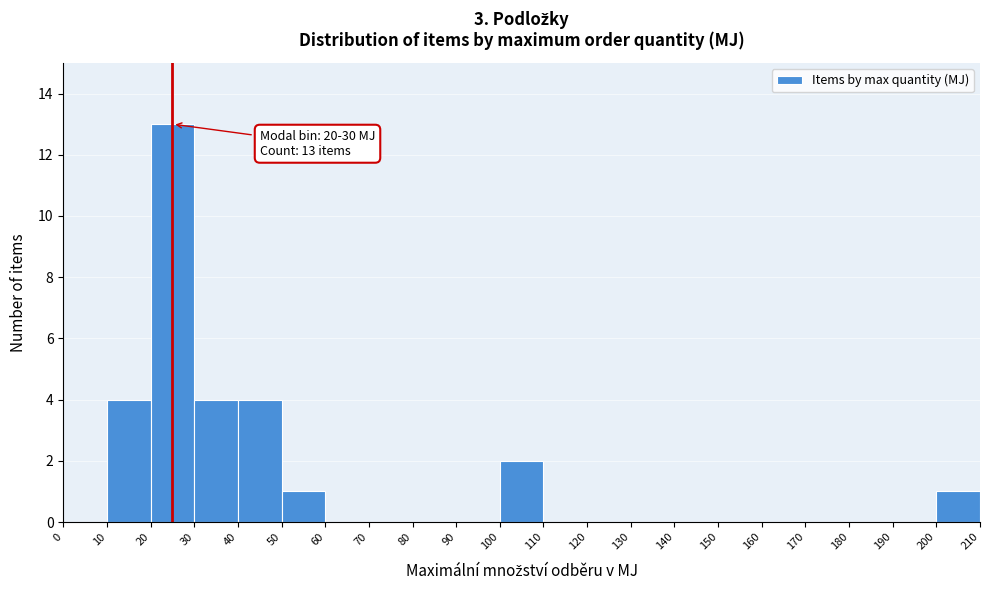

Over which range of the x-axis is the bar tallest?

20 to 30